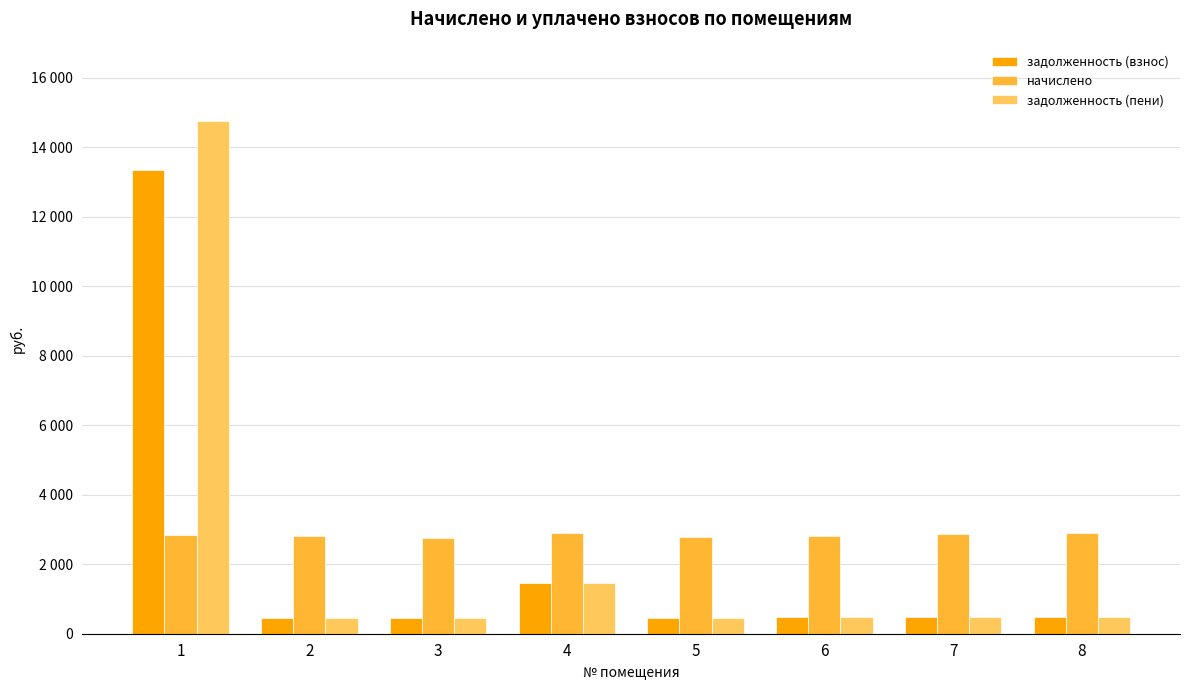

Are the bars grouped side by side (vs. stacked)?

Yes